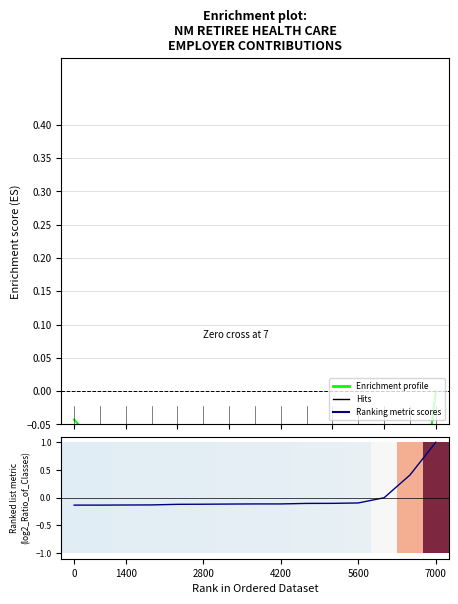

True or false: Ranking metric scores has more than 0 interior local peaks.

False